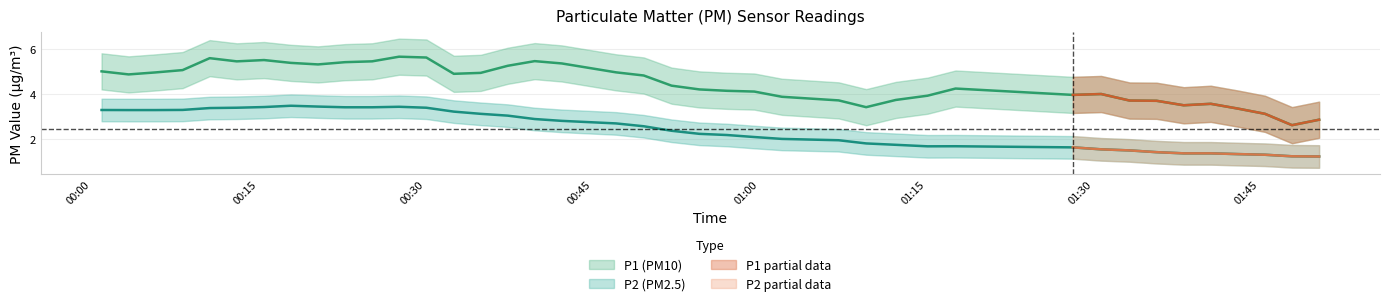

Which series changed the most between 5 and 18?

P2